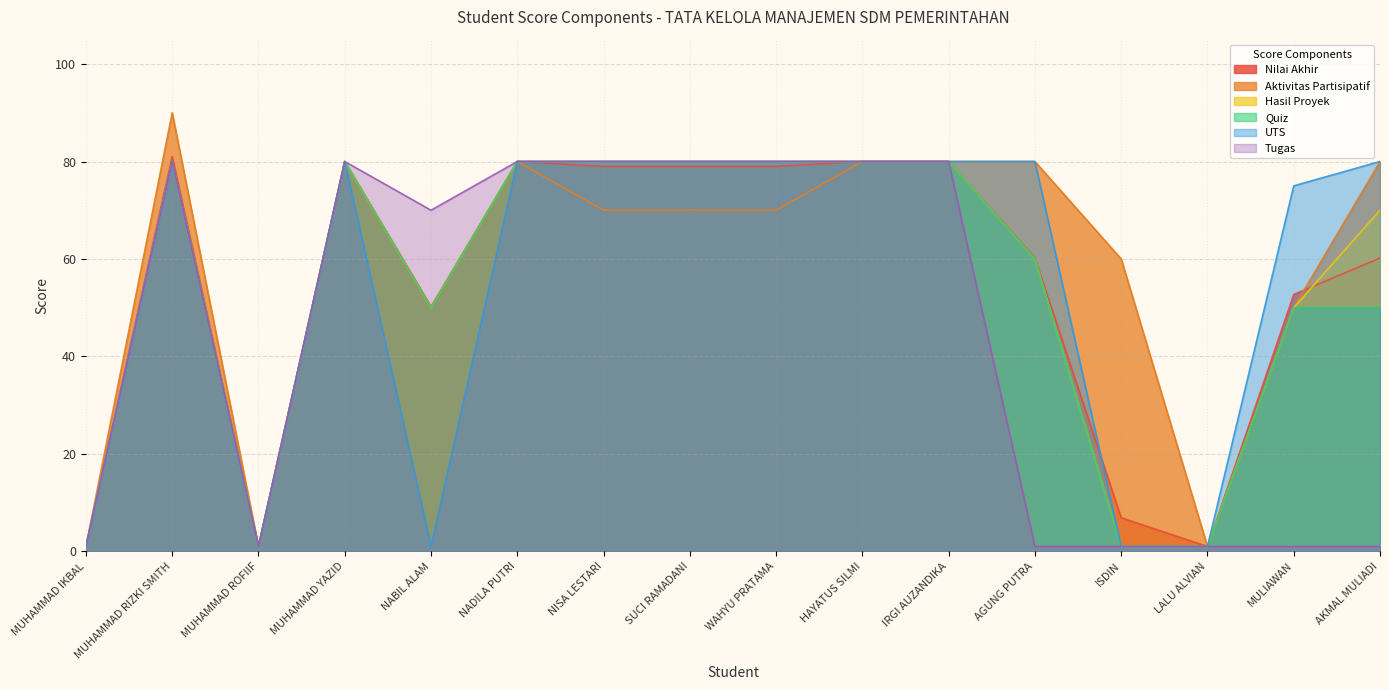

Which series has the largest range (max minus min)?

Aktivitas Partisipatif